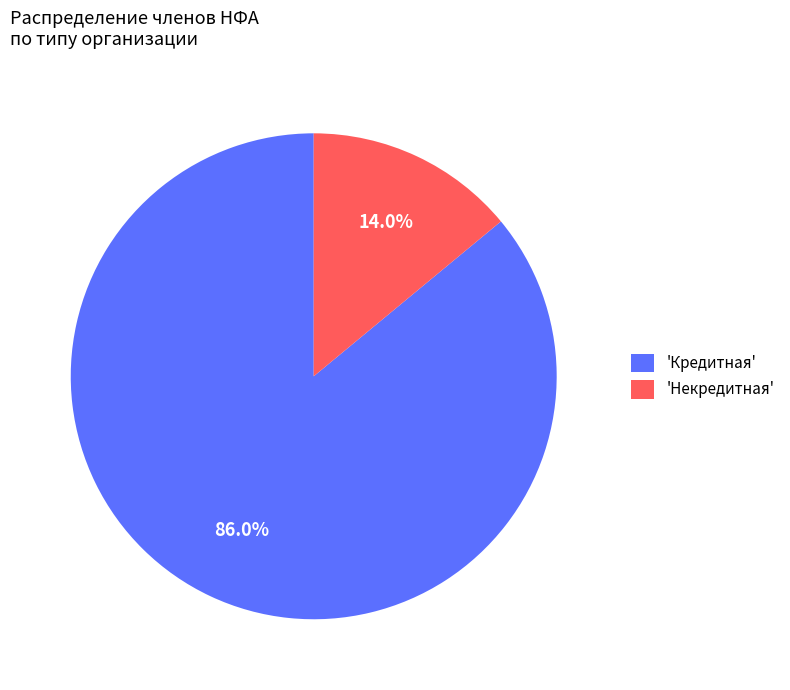

Is there a majority slice in this chart?

Yes